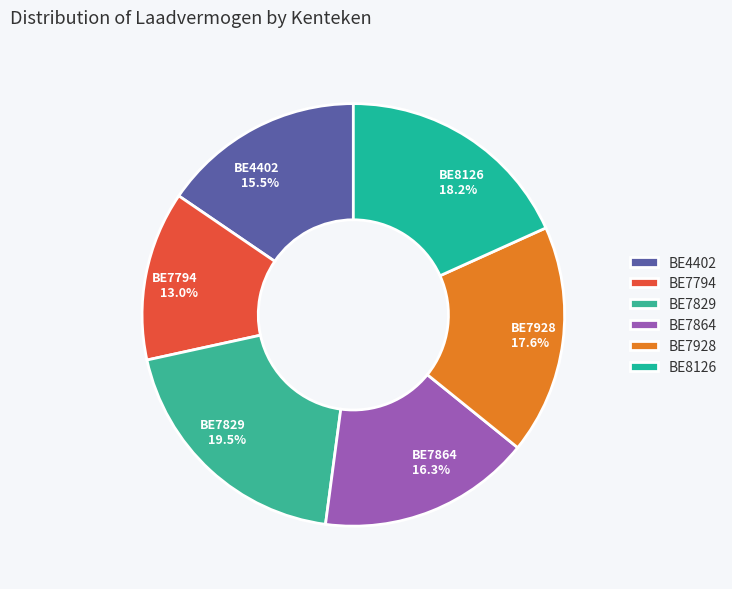

What portion of the pie excludes BE7829?

80.5%